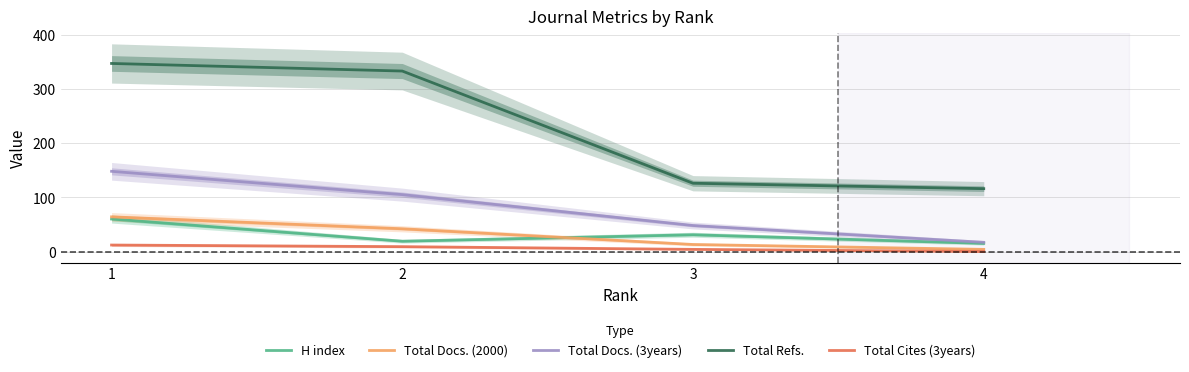

The H index series shows 15 at 4. True or false?

True